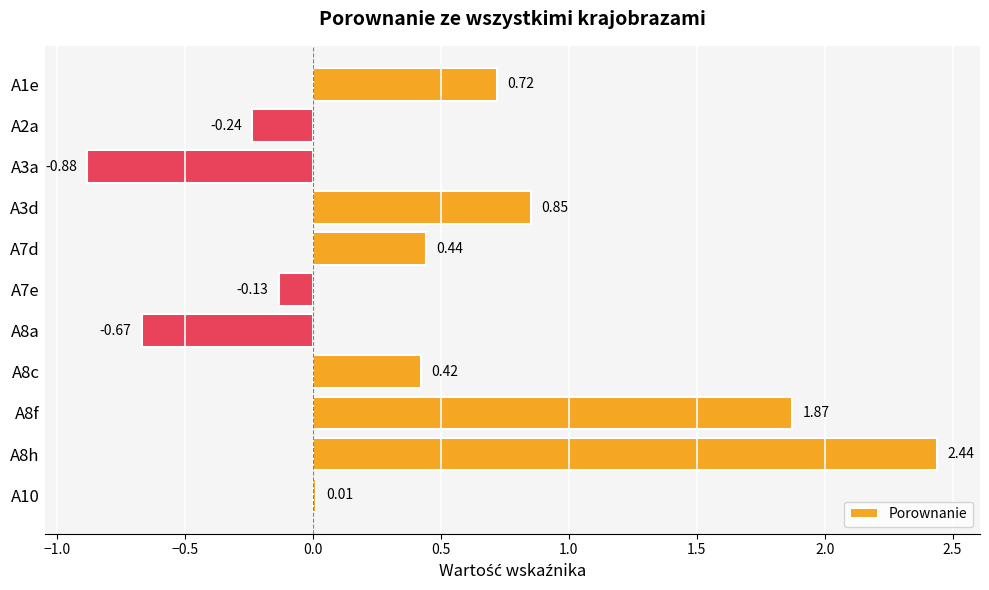

What is the change in value from A3a to A8c?

+1.3